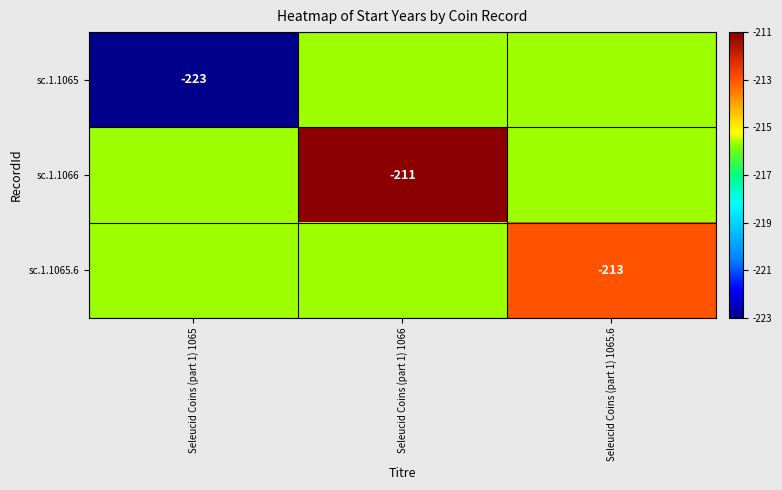

Is the value of sc.1.1065.6 at Seleucid Coins (part 1) 1066 greater than the value of sc.1.1066 at Seleucid Coins (part 1) 1065?

No